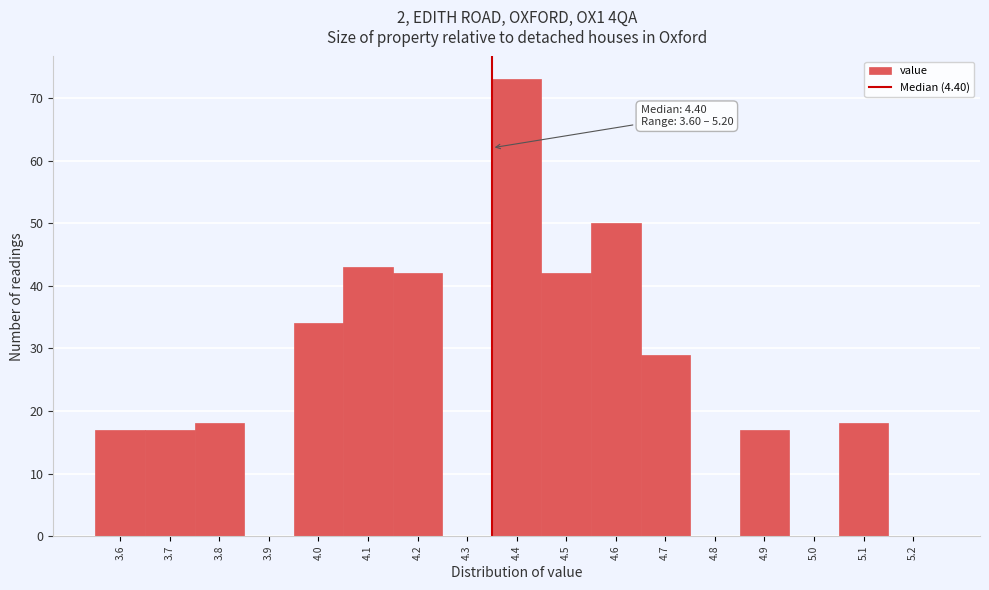

Reading left to right, transcribe all the data shown in this chart.

3.6=17	3.7=17	3.8=18	3.9=0	4.0=34	4.1=43	4.2=42	4.3=0	4.4=73	4.5=42	4.6=50	4.7=29	4.8=0	4.9=17	5.0=0	5.1=18	5.2=0